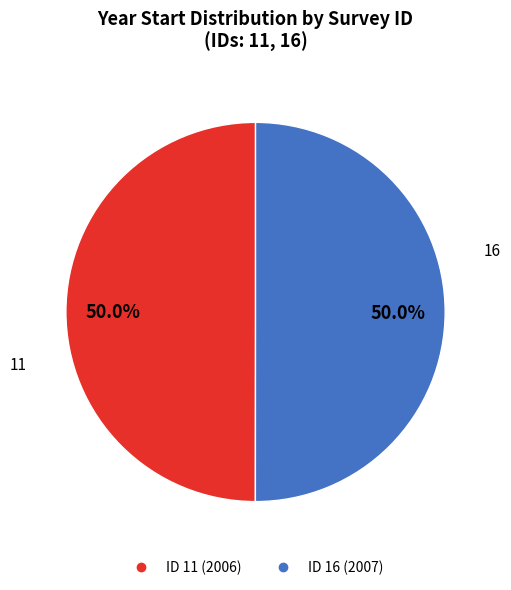

Which category accounts for the majority?

16